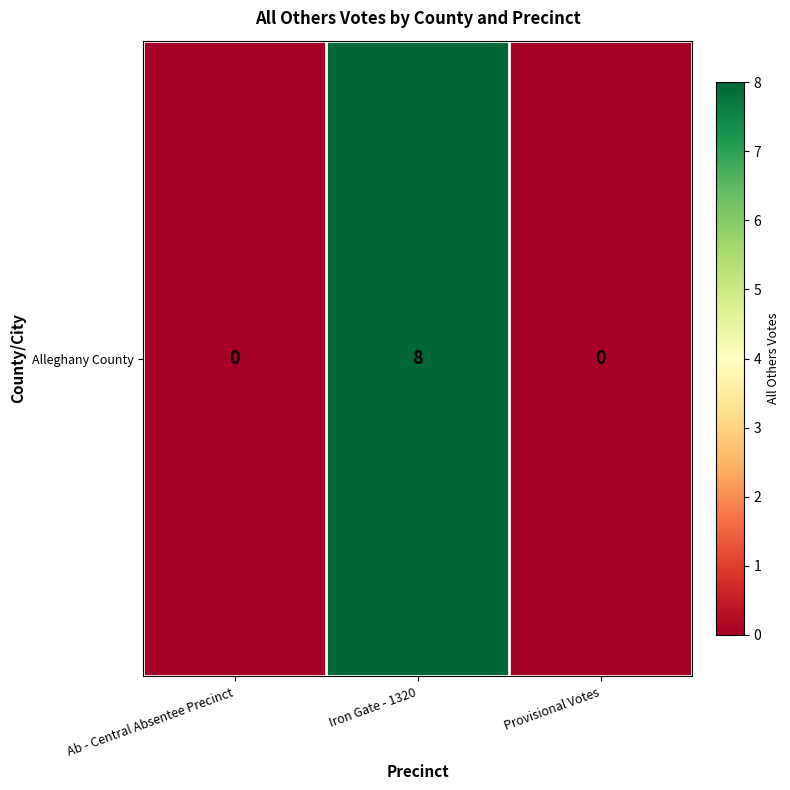

How many positive values are there?

1